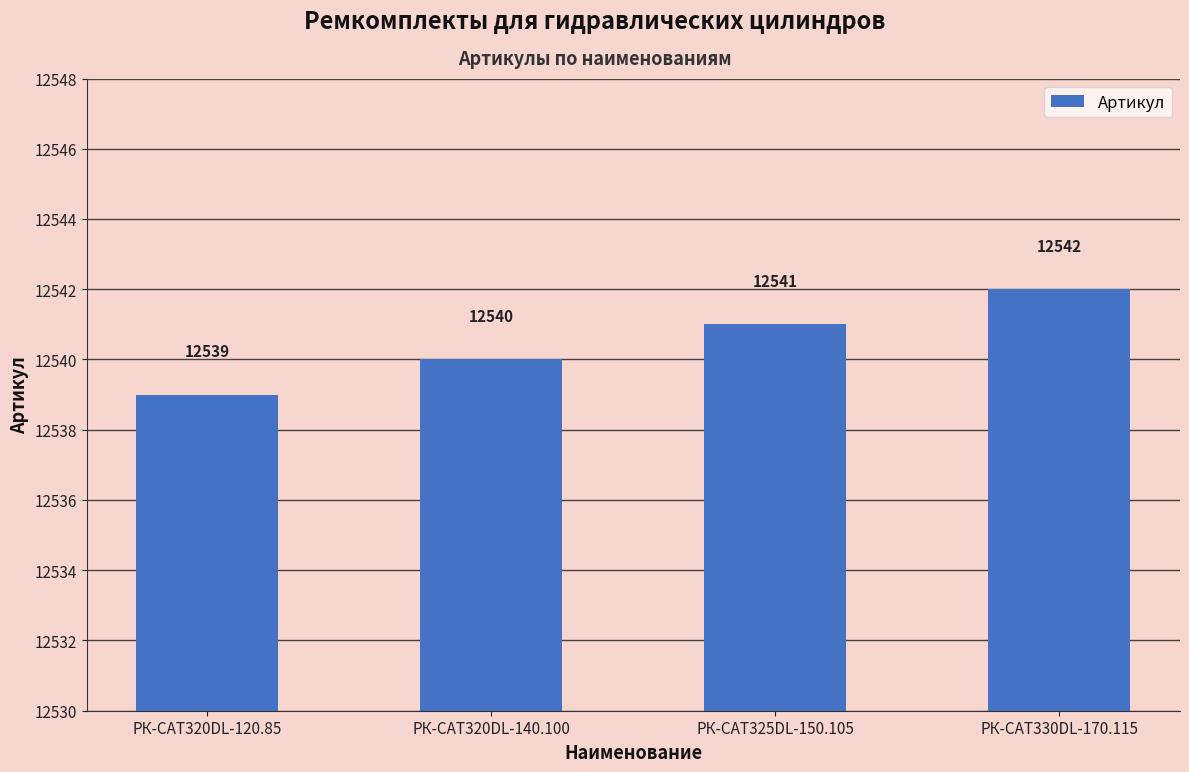

Are the bars horizontal?

No